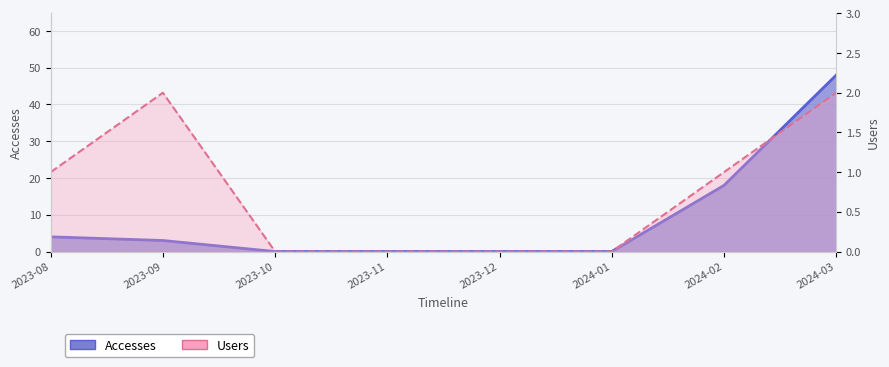

At which label does Users reach its peak?

2023-09